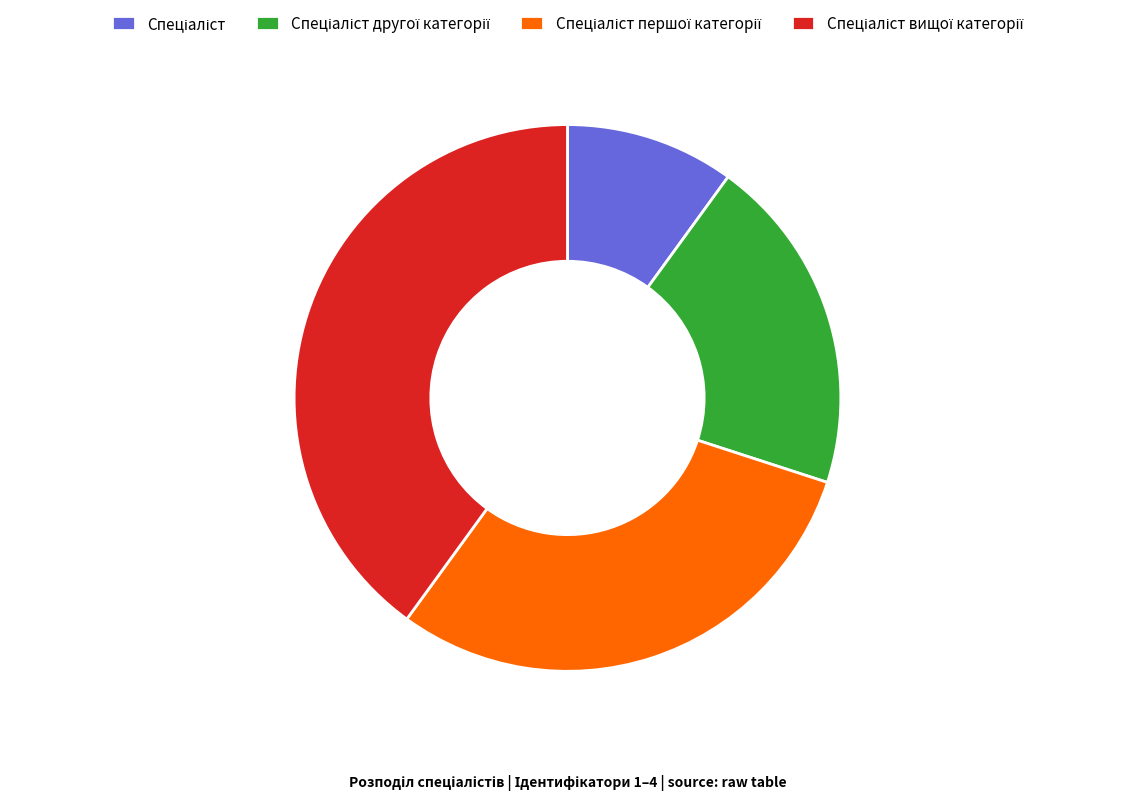

How many slices are in this pie chart?

4